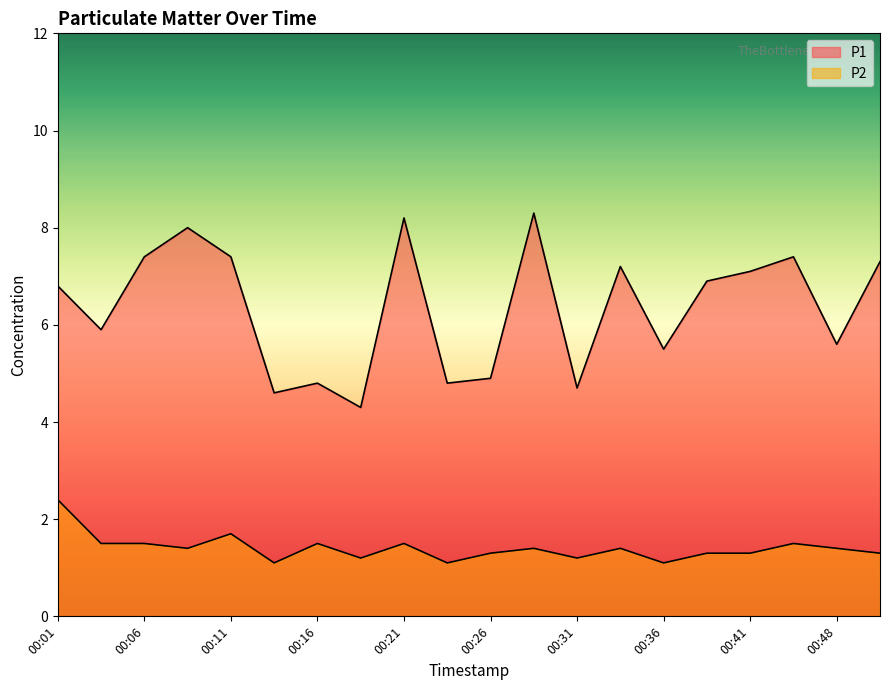

At which label is P2 closest to 1?

00:13